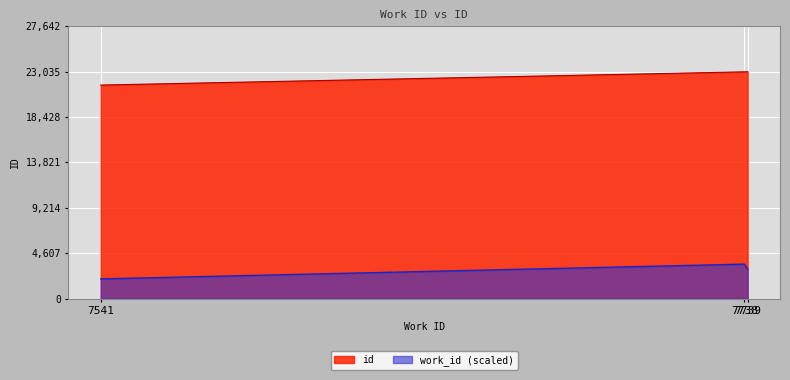

Reading right to left, extract all data points from this chart.

7739=23035	7738=23021	7541=21680